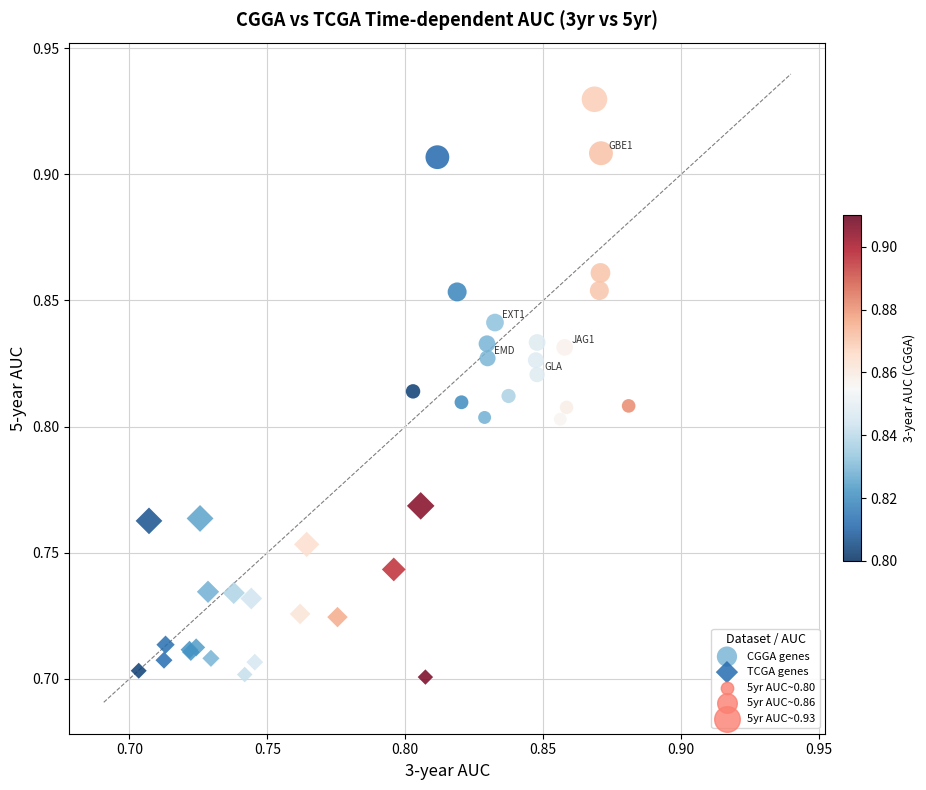

Which series reaches the minimum Y coordinate?

TCGA genes